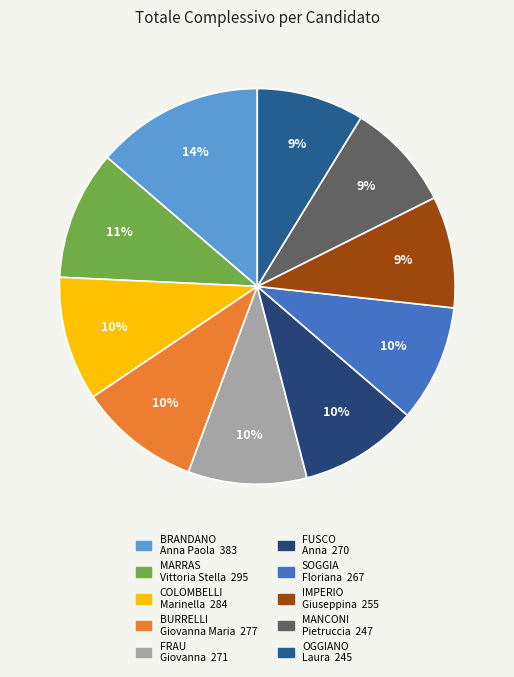

Count the number of slices in the pie.

10